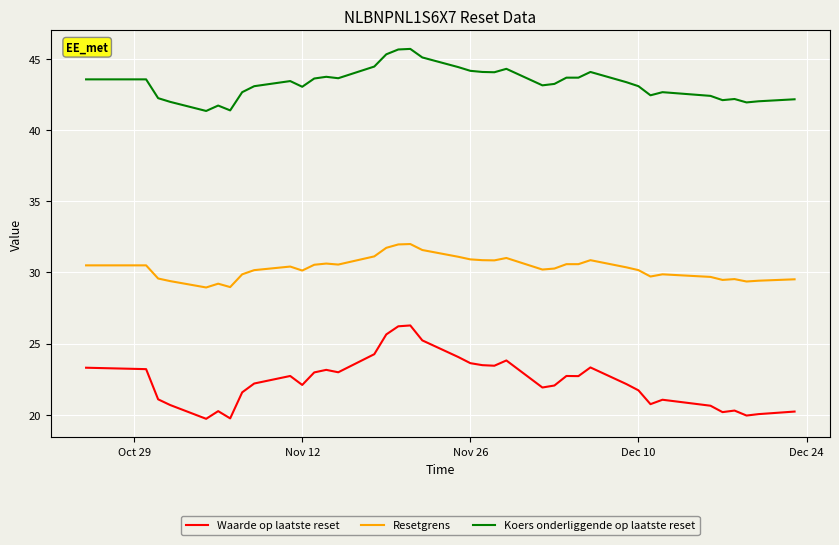

True or false: Koers onderliggende op laatste reset and Resetgrens cross at least once.

False